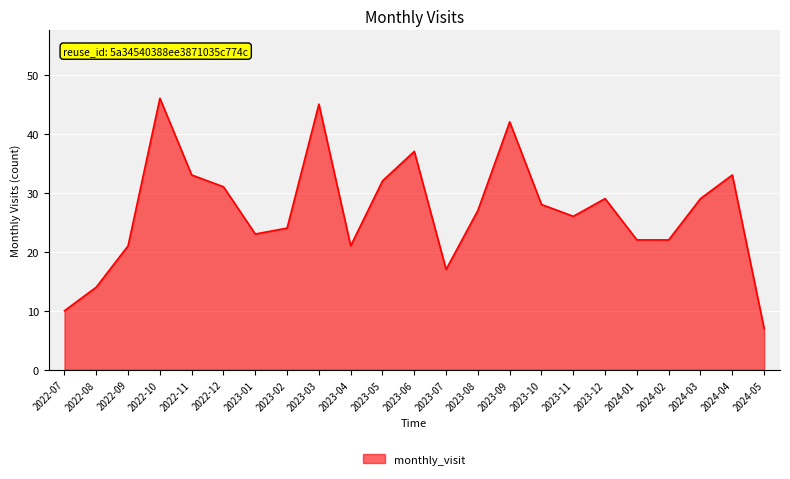

What is the smallest value displayed?

7